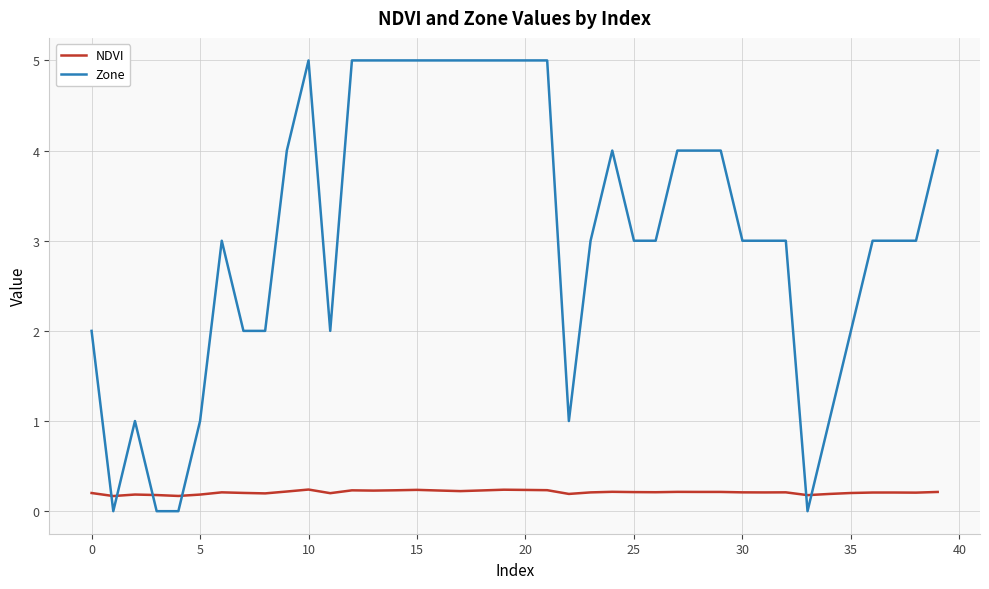

Which series has the largest total across all categories?

Zone